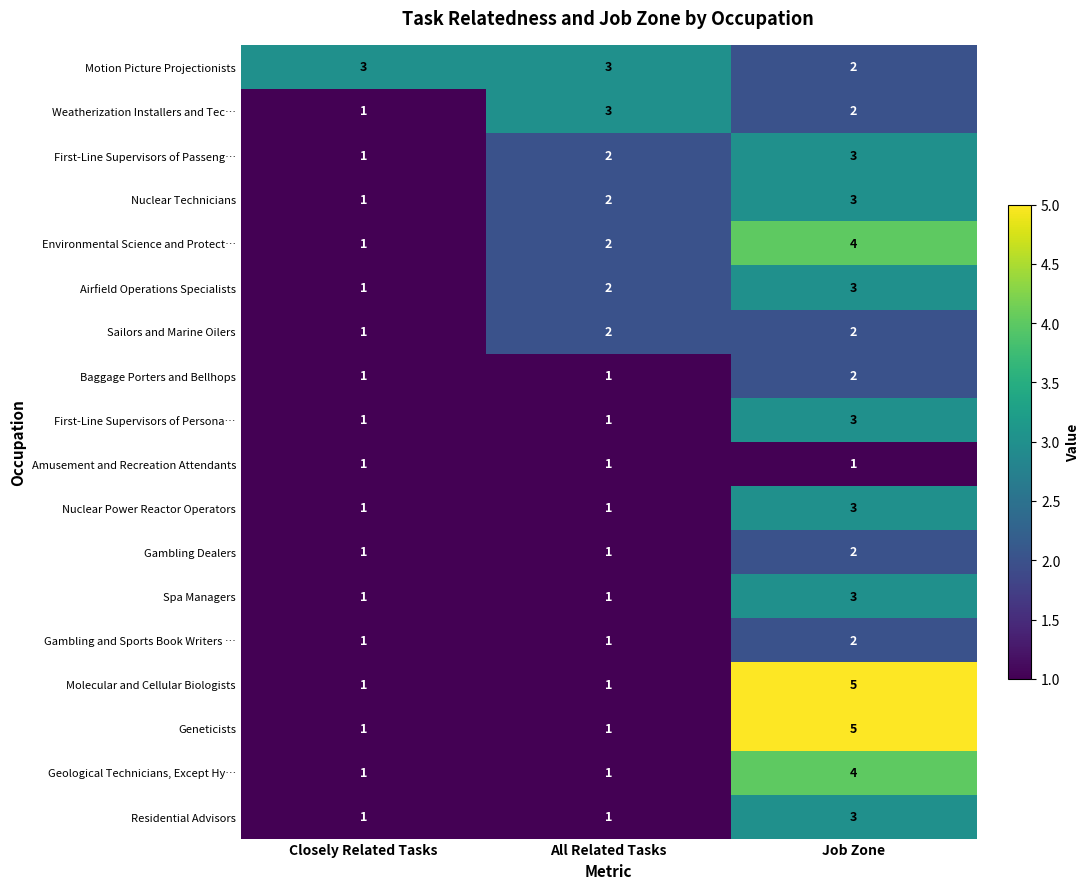

Is it true that Gambling and Sports Book Writers … equals 2 at All Related Tasks?

False